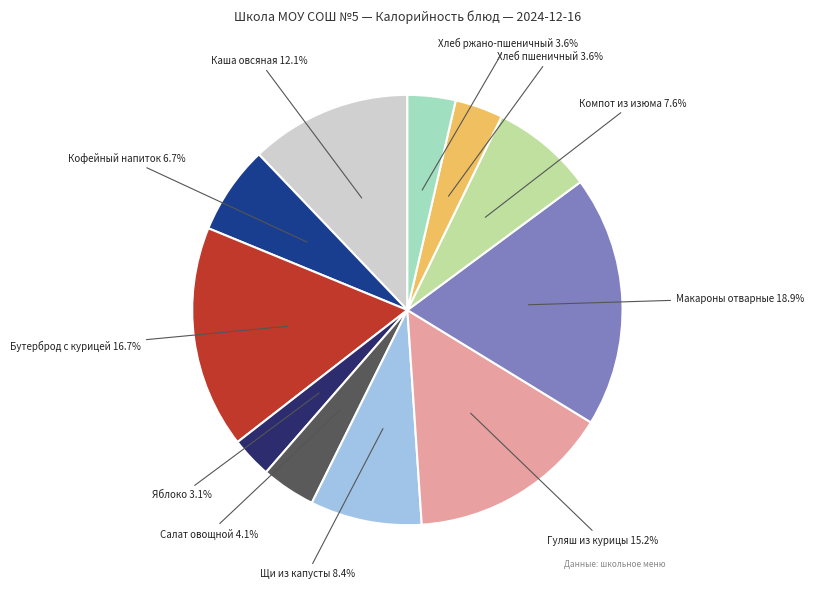

Is there a majority slice in this chart?

No